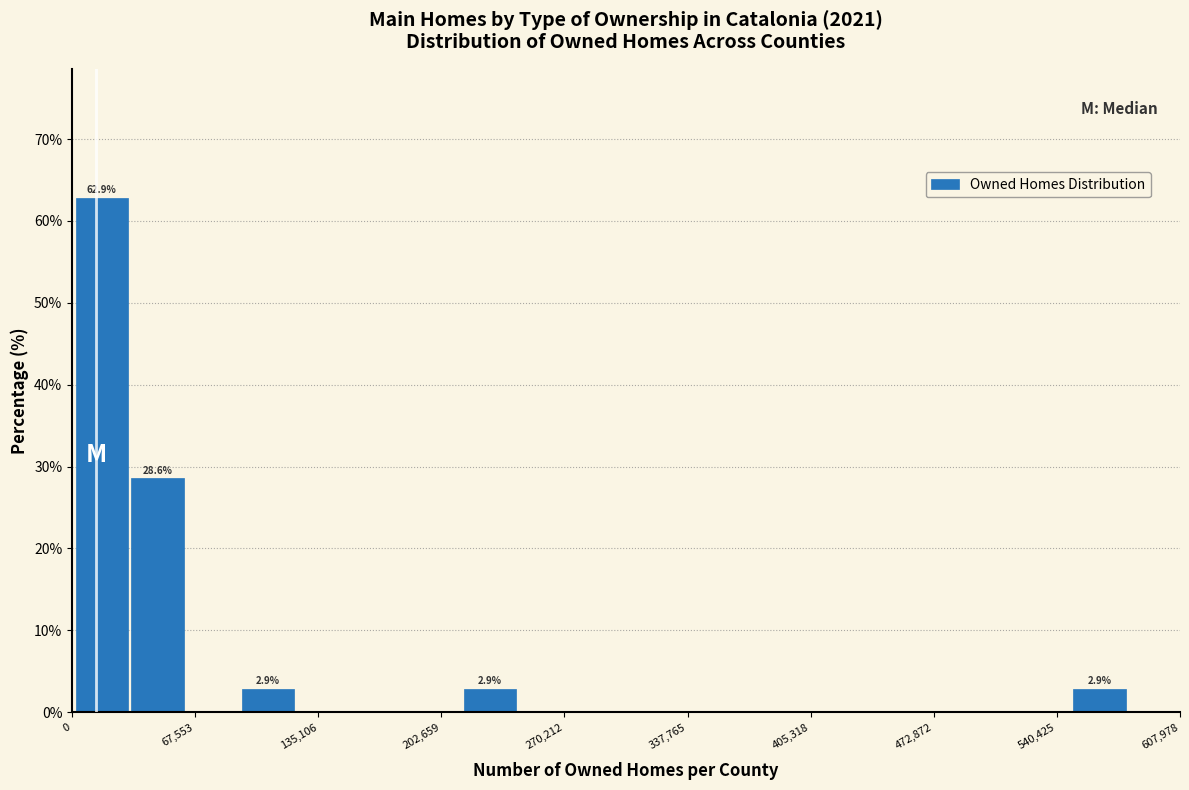

Around what value on the x-axis is the tallest bar? Give the approximate position of its centre, as read against the axis.

20000